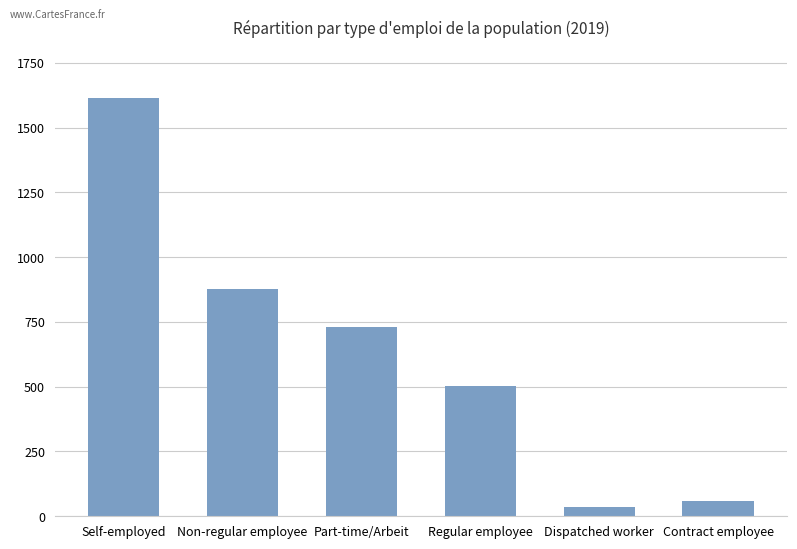

How many values are below 731?

3